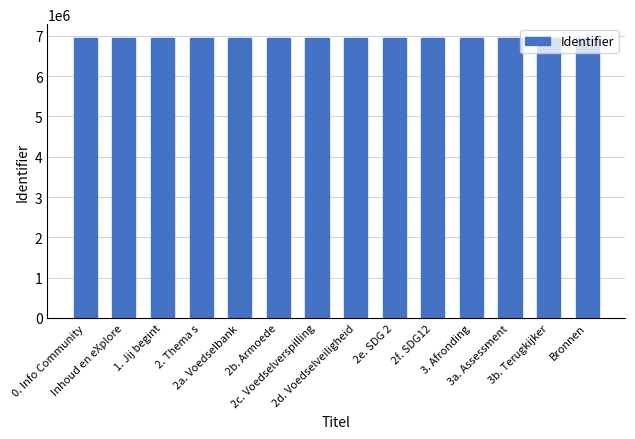

True or false: the data shows 6942986 at 3b. Terugkijker.

True